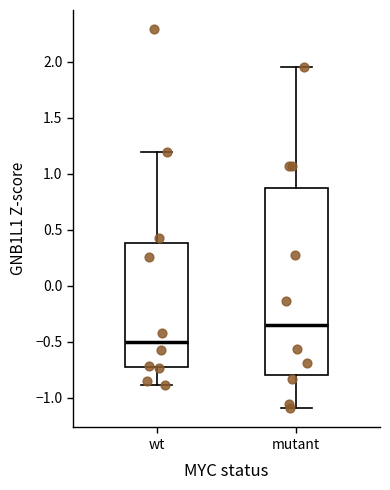

Which box is the tallest, from its lower edge to its upper edge?

mutant